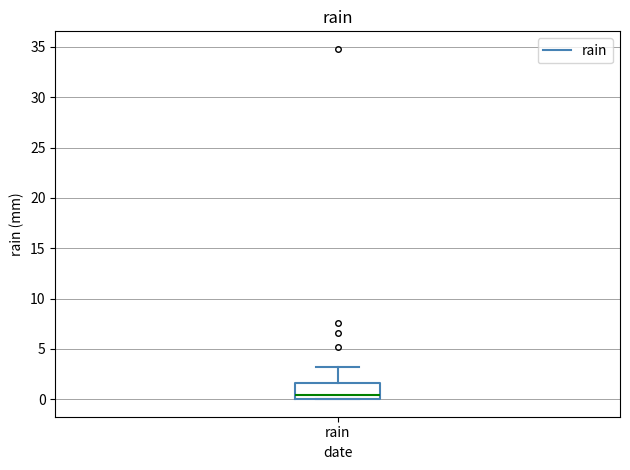

Read this box plot against the y-axis: the position of the median line, the range covered by the box, and the ends of both whiskers. The values are not printed on the chart, so give them approximately, as read against the axis.

median 0.5, box 0.0 to 1.5, whiskers 0.0 to 3.0